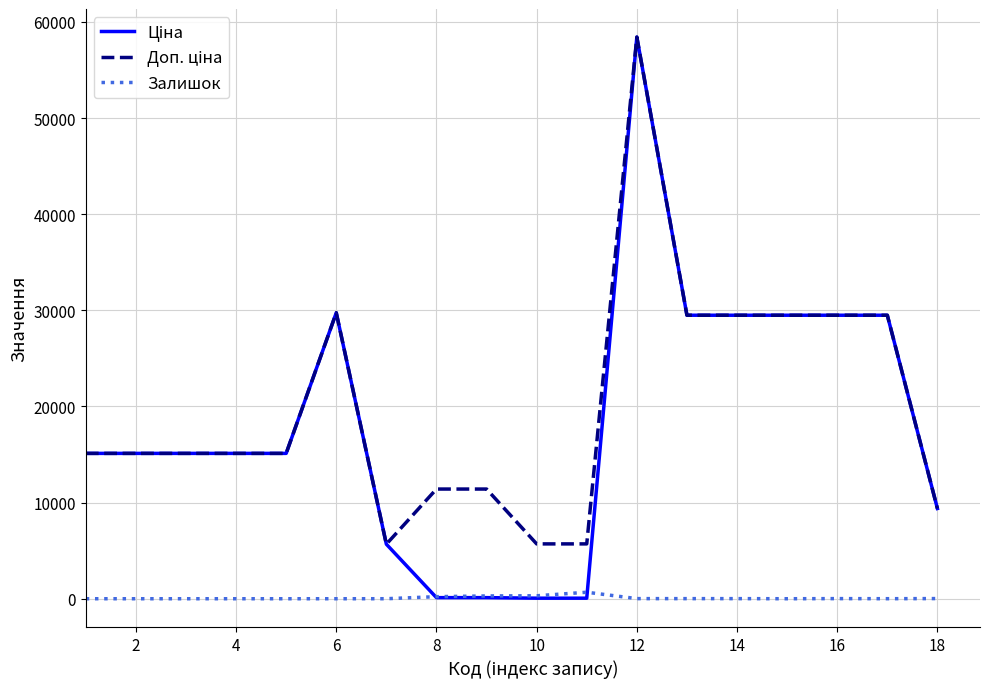

What is the sum of all Залишок values?

1558.0